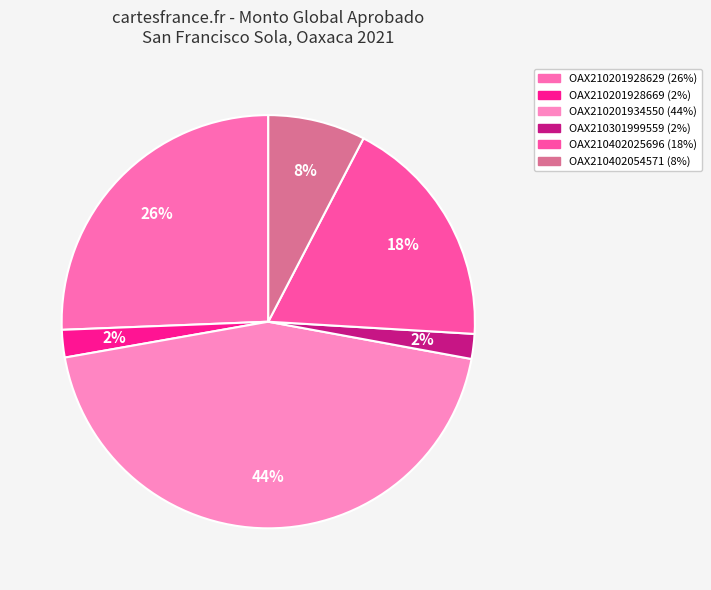

What is the largest slice in the pie chart?

OAX210201934550